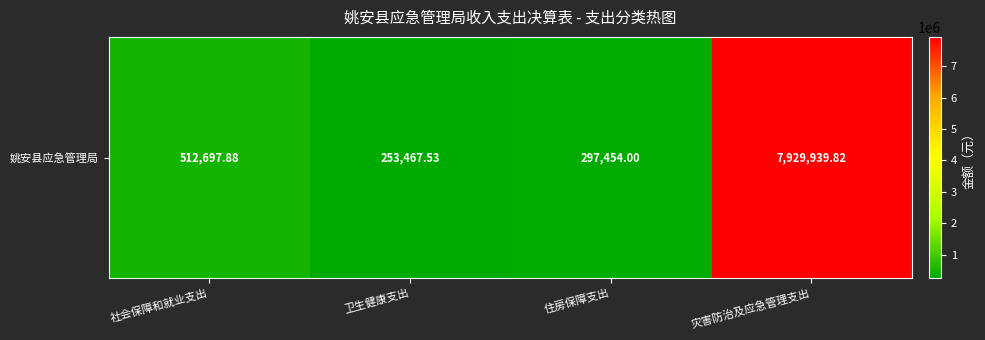

What is the greatest value displayed?

7929939.8